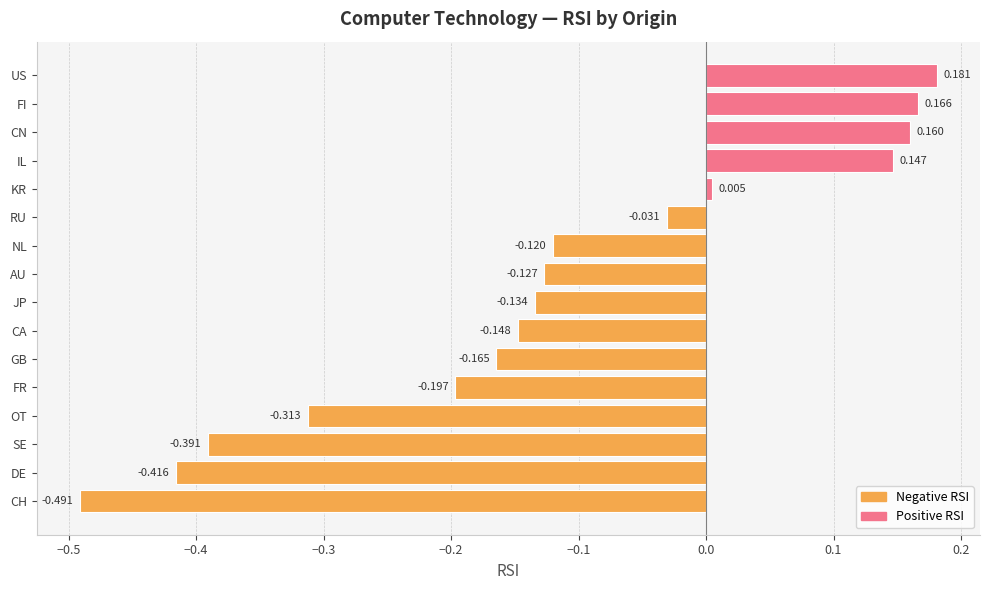

Which label corresponds to the smallest value in the chart?

CH